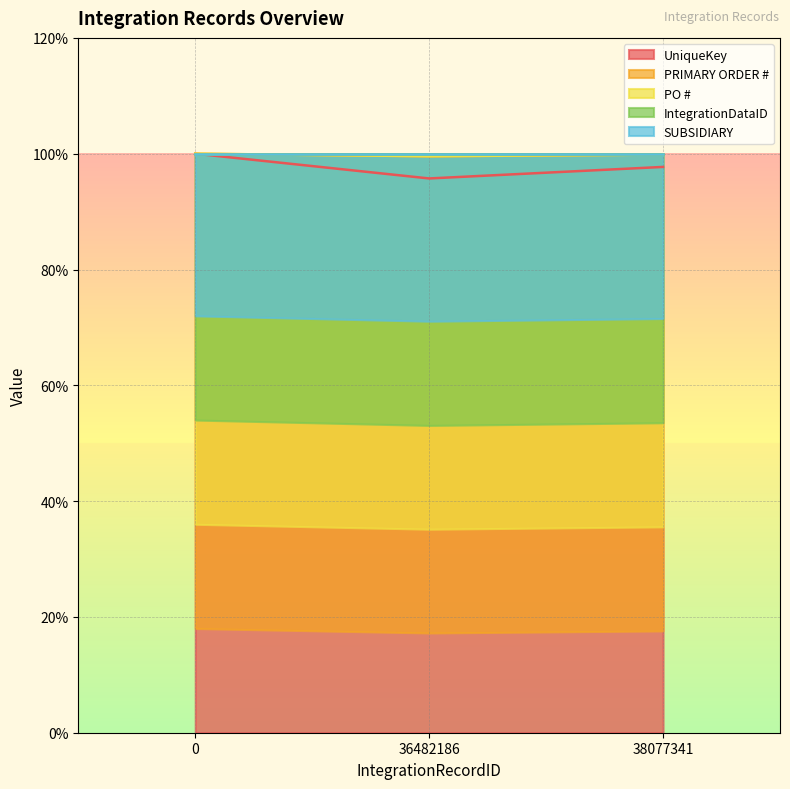

At which label does PRIMARY ORDER # reach its minimum?

36482186